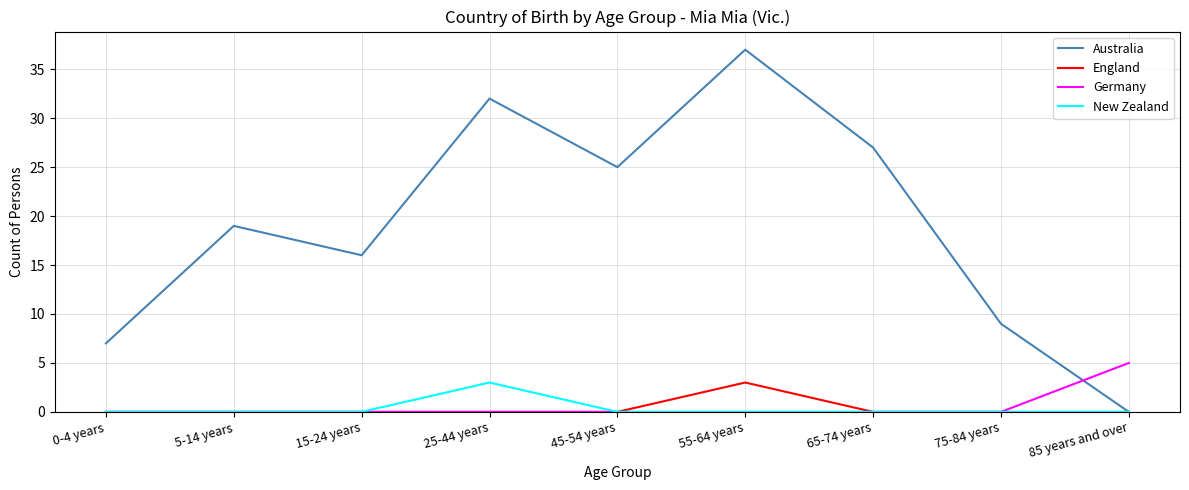

What are all the series names shown in the legend?

Australia, England, Germany, New Zealand